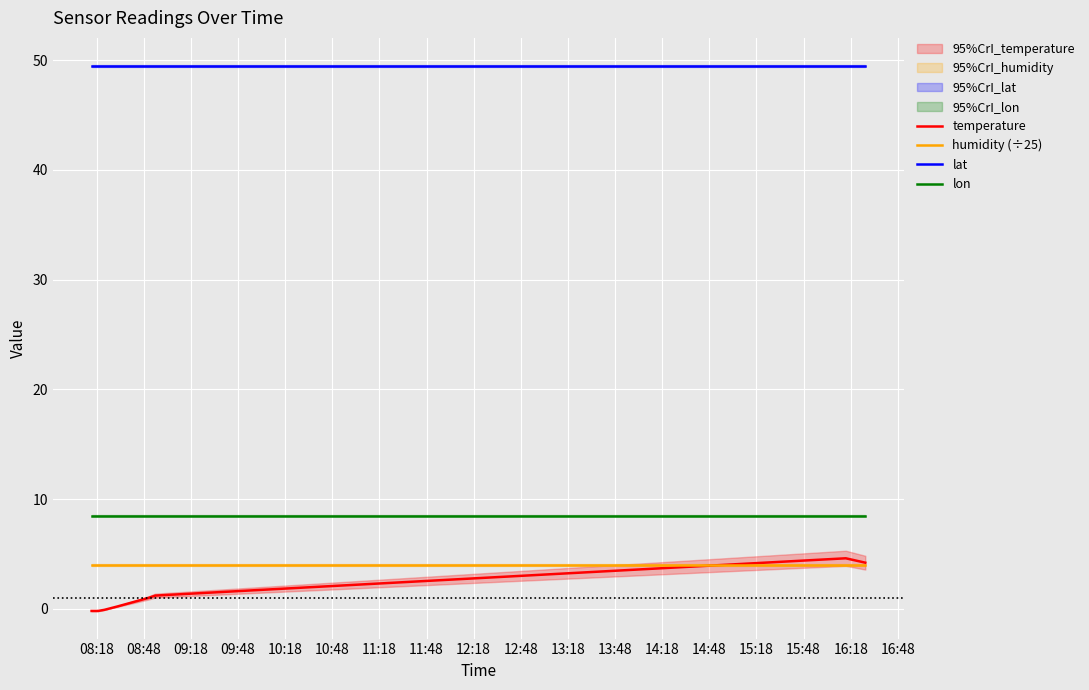

What are all the series names shown in the legend?

temperature, humidity (÷25), lat, lon